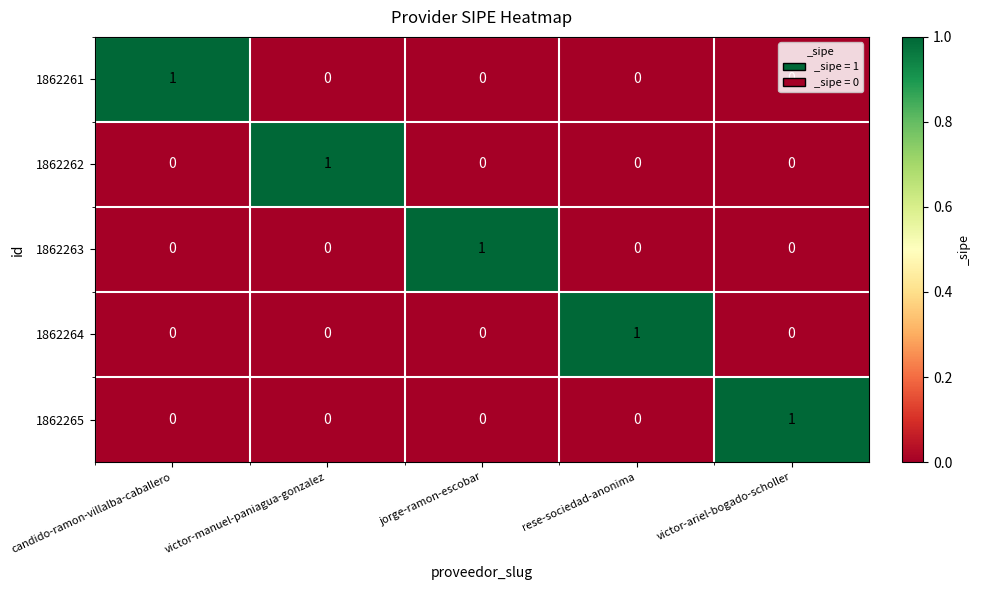

The 1862263 series shows 0 at rese-sociedad-anonima. True or false?

True